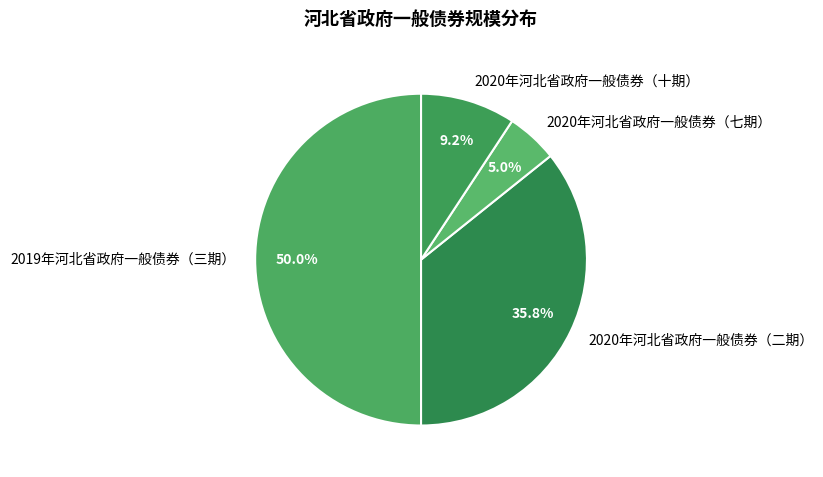

Which slice is the smallest?

2020年河北省政府一般债券（七期）